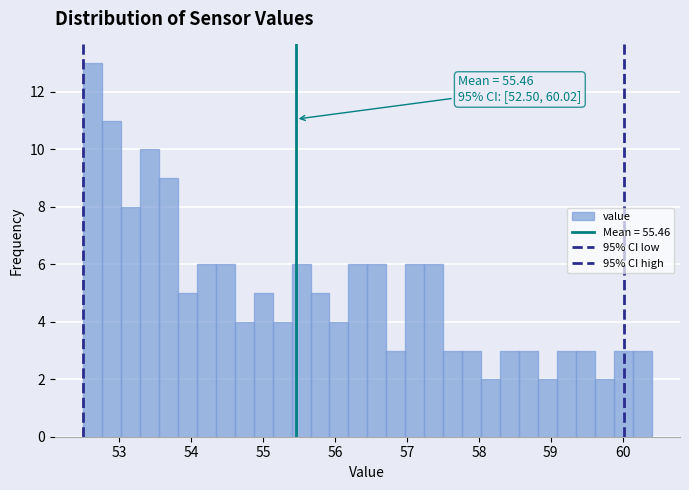

Read against the x-axis, roughly where is the centre of the tallest bar?

52.6